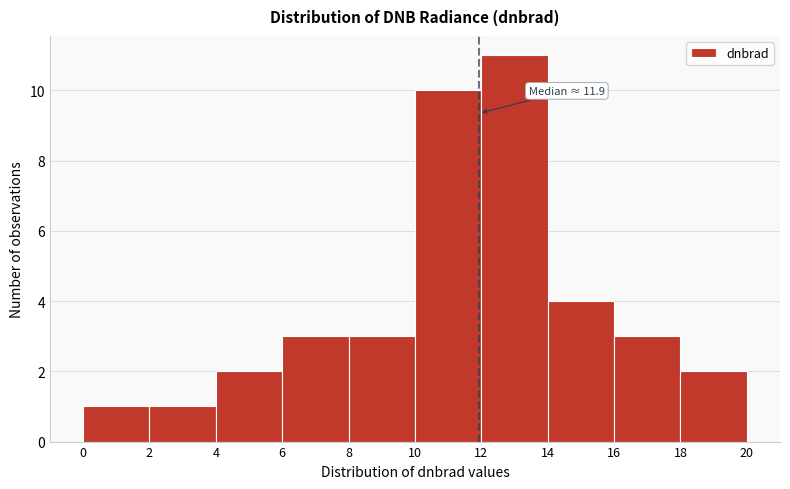

Which range on the x-axis has the tallest bar?

12 to 14